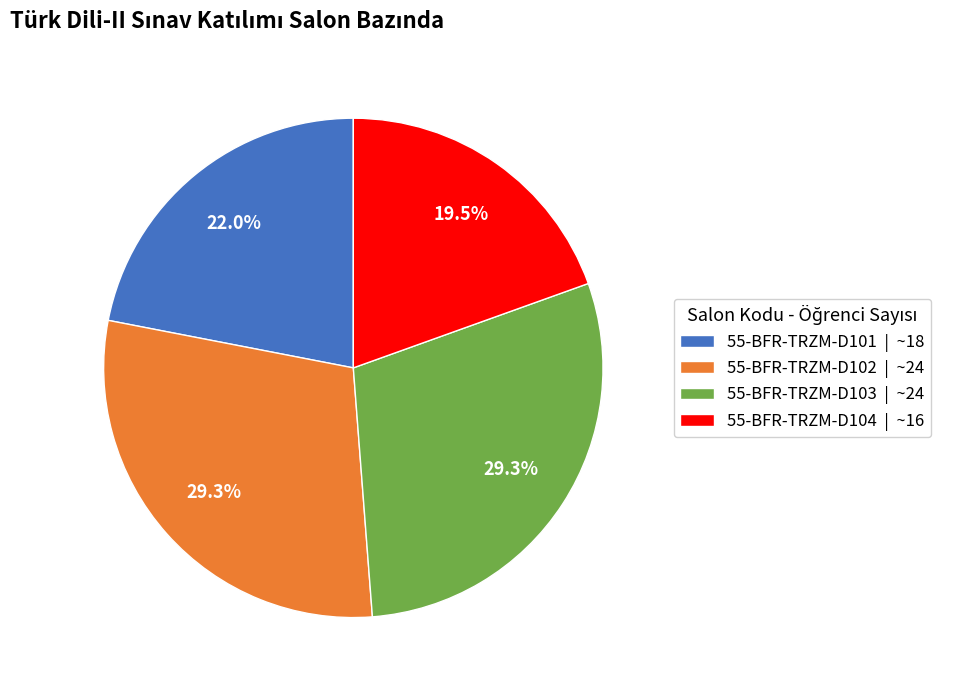

To the nearest percent, what is the difference between the largest and smallest slice percentages?

10%